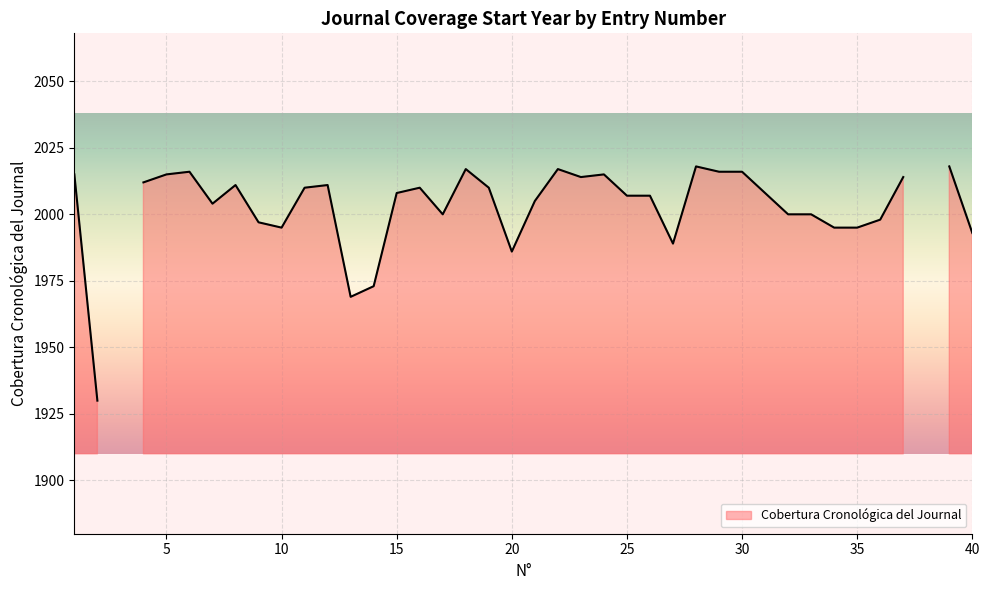

Rank the categories by value from lowest to highest.

3, 38, 2, 13, 14, 20, 27, 40, 10, 34, 35, 9, 36, 17, 32, 33, 7, 21, 25, 26, 15, 31, 11, 16, 19, 8, 12, 4, 23, 37, 1, 5, 24, 6, 29, 30, 18, 22, 28, 39